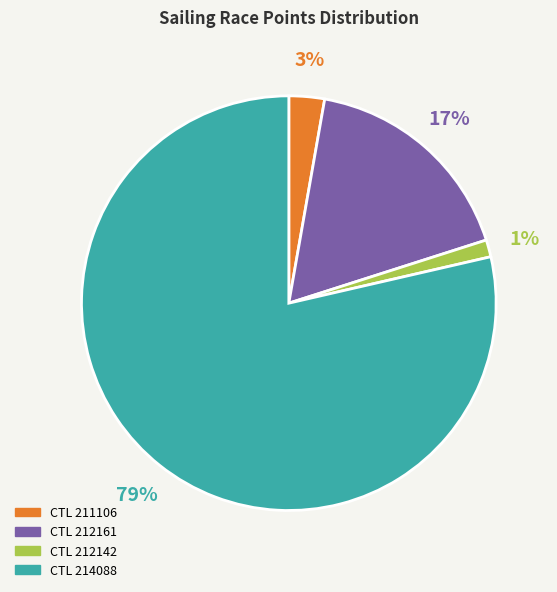

Is there any slice that represents more than half of the pie?

Yes